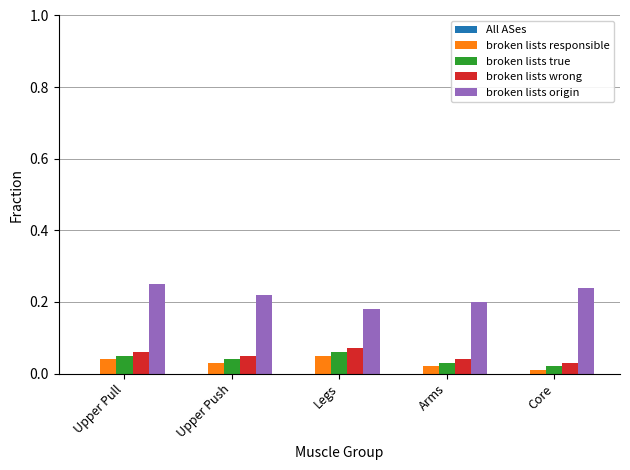

List the labels in order of broken lists origin value, smallest first.

Legs, Arms, Upper Push, Core, Upper Pull